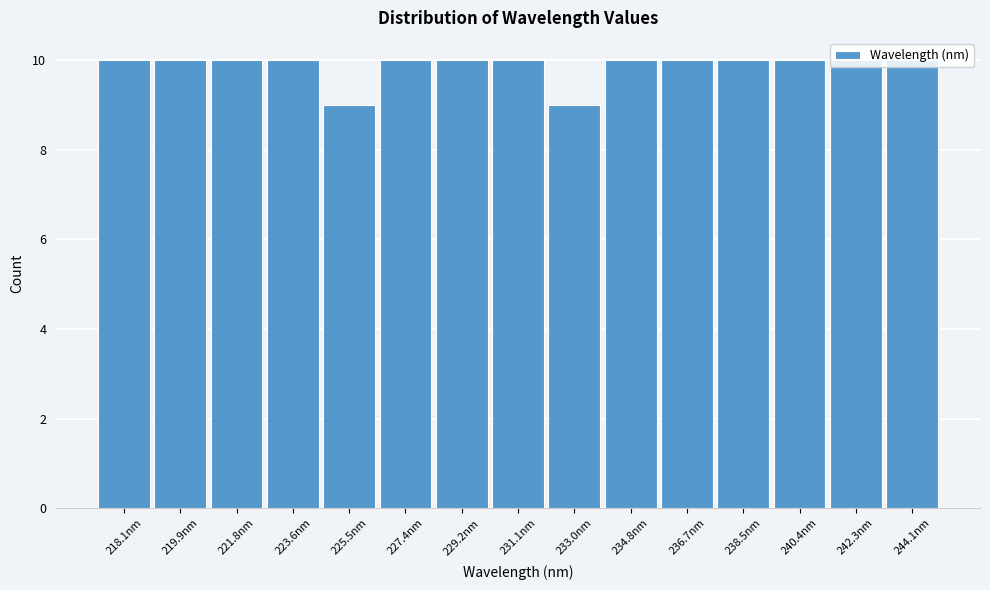

The chart shows a value of 10 at 219.9nm. True or false?

True